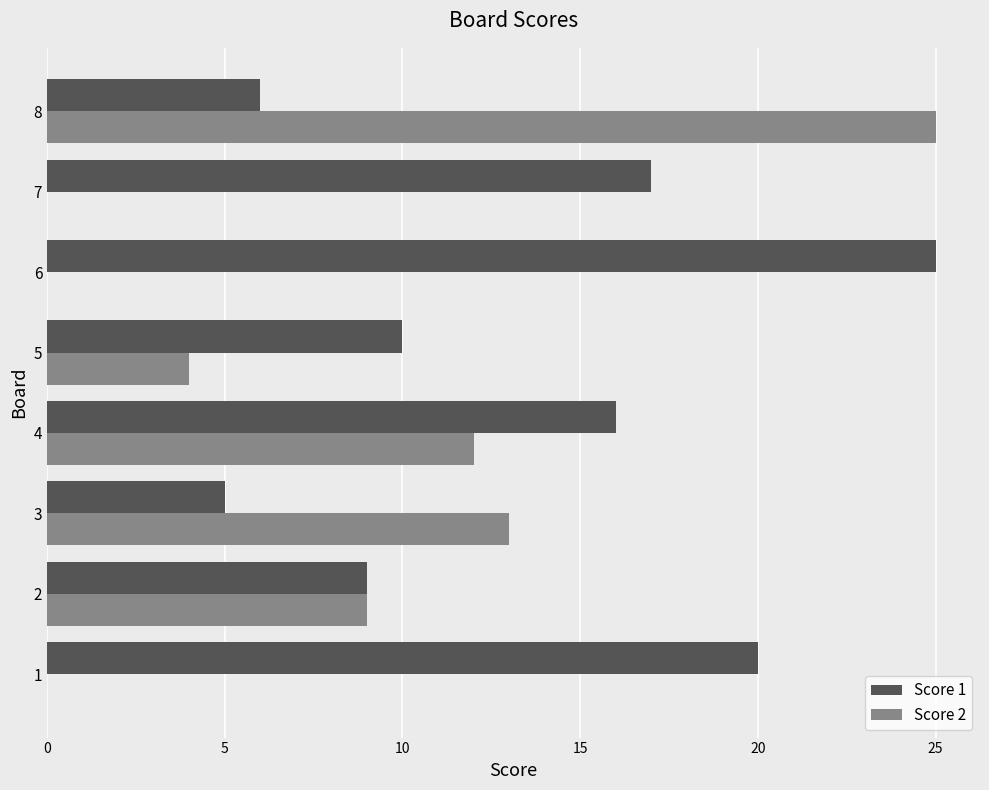

True or false: Score 2 has a value of 9 at 2.

True